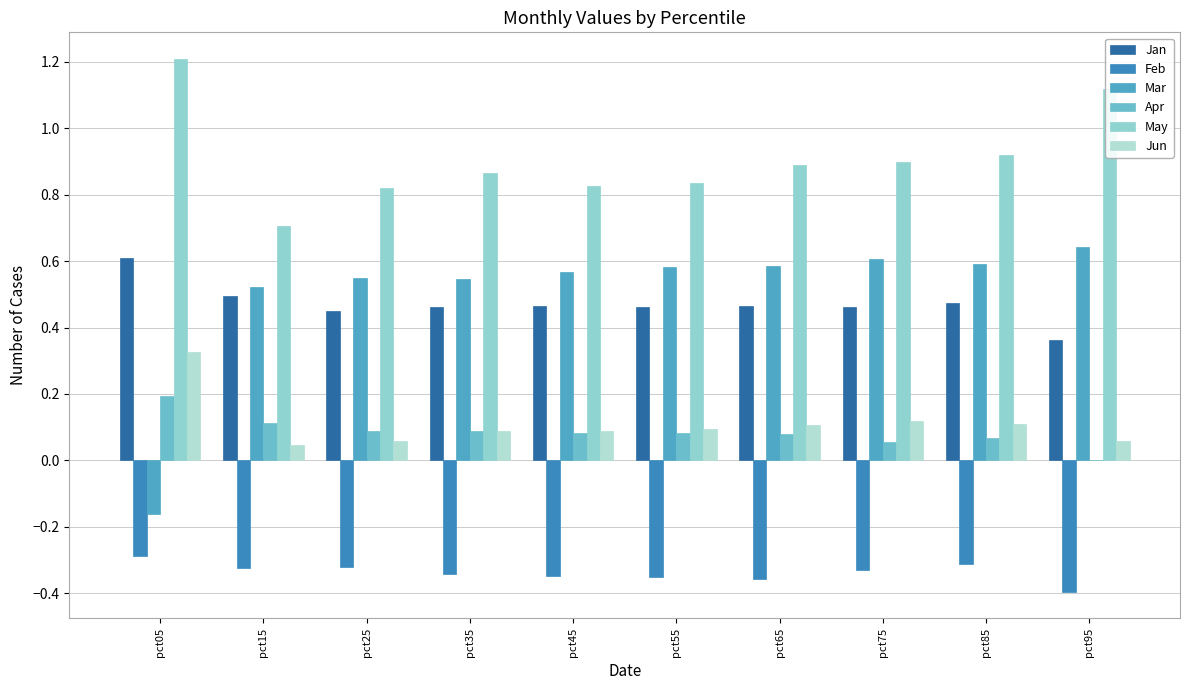

Are the bars horizontal?

No